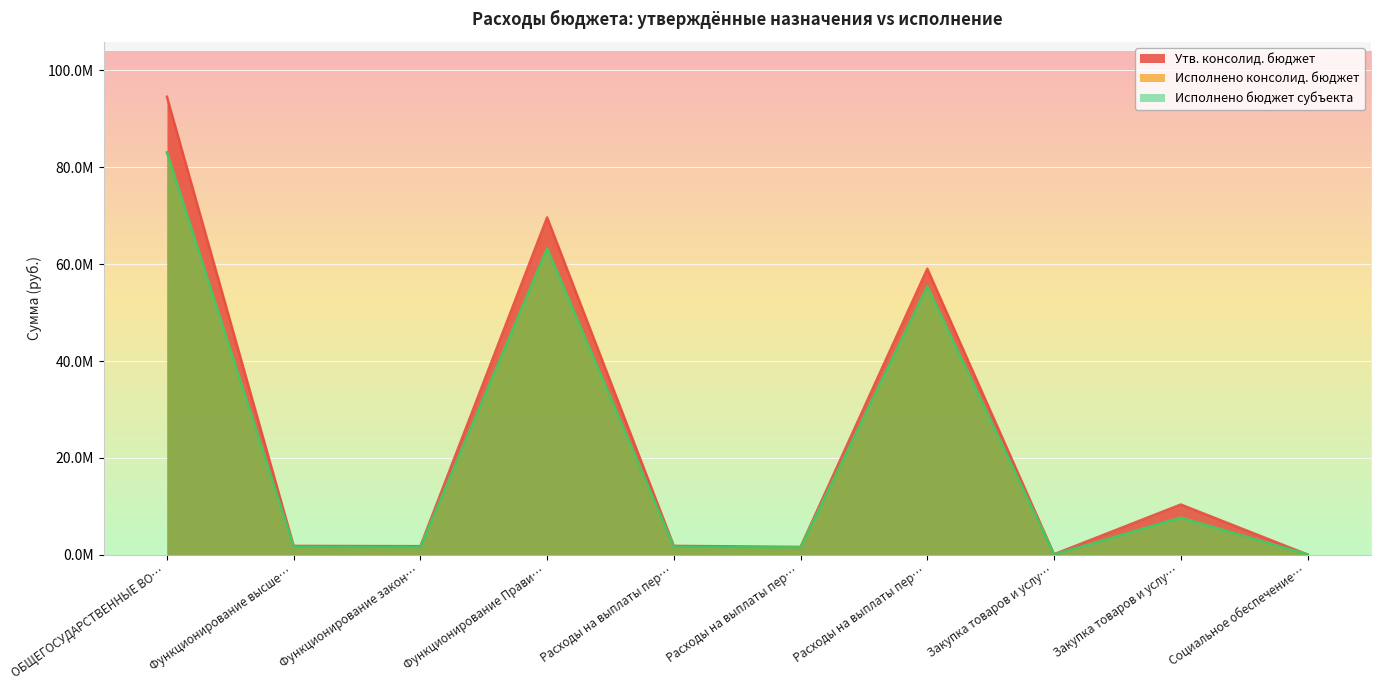

True or false: Утв. консолид. бюджет has more than 2 interior local peaks.

True